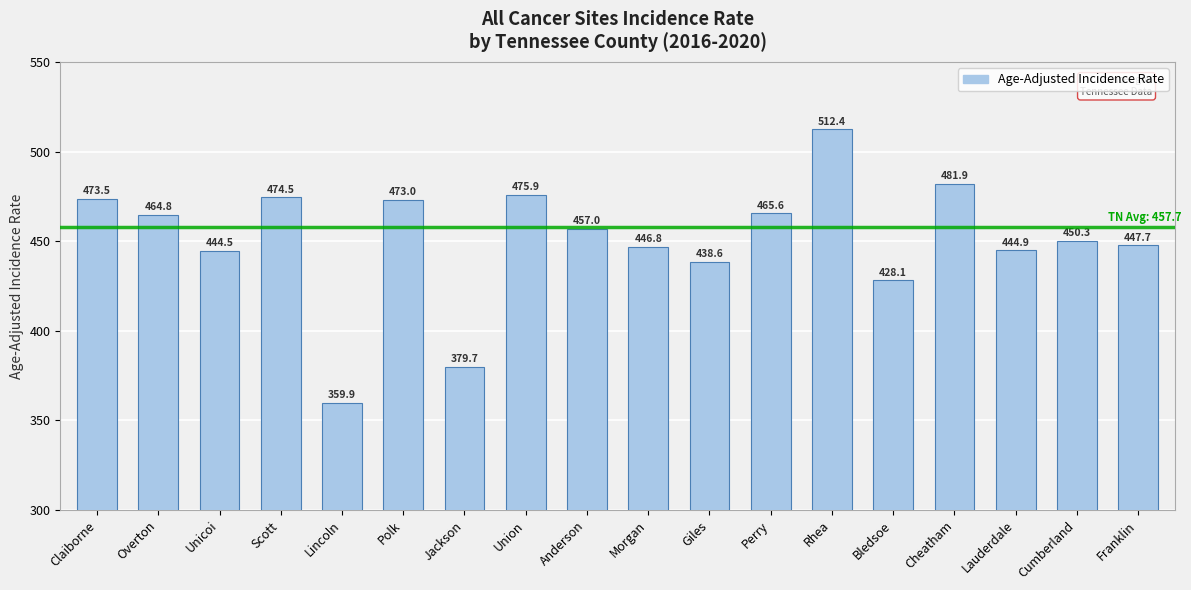

List the labels in order of value, largest first.

Rhea, Cheatham, Union, Scott, Claiborne, Polk, Perry, Overton, Anderson, Cumberland, Franklin, Morgan, Lauderdale, Unicoi, Giles, Bledsoe, Jackson, Lincoln